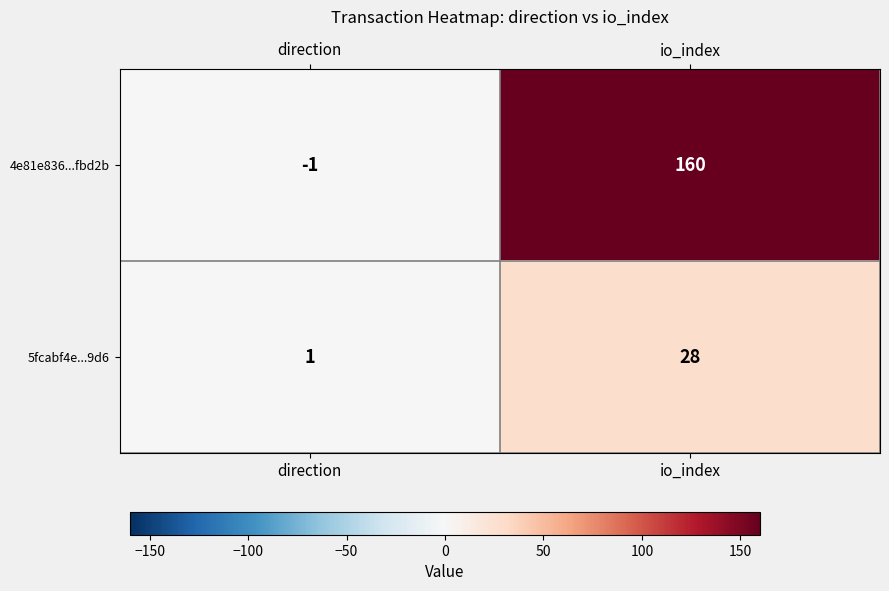

The 5fcabf4e...9d6 series shows 2 at direction. True or false?

False